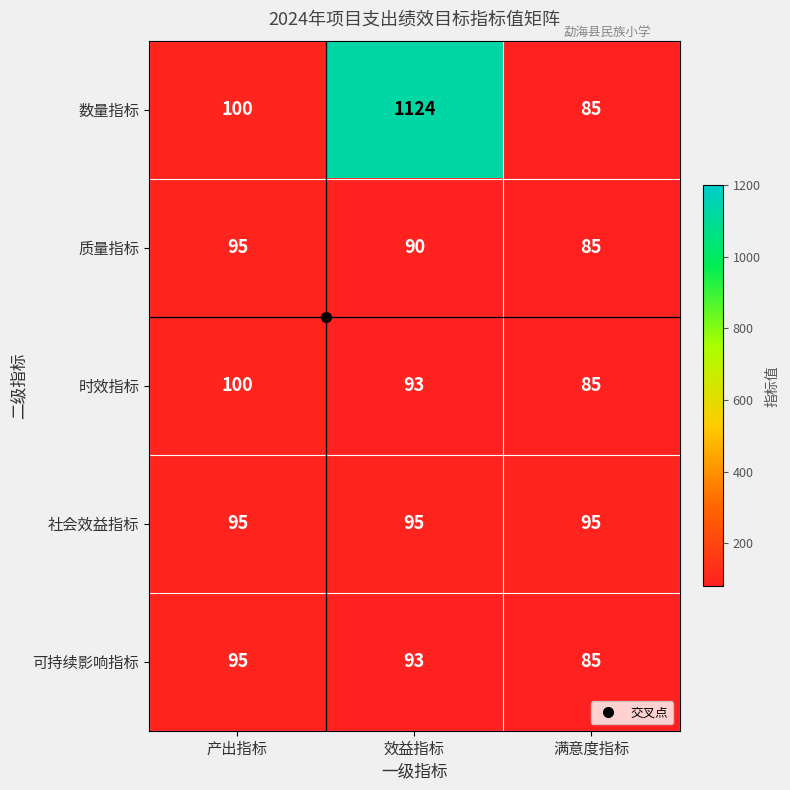

Between 效益指标 and 满意度指标, which series saw the biggest shift?

数量指标